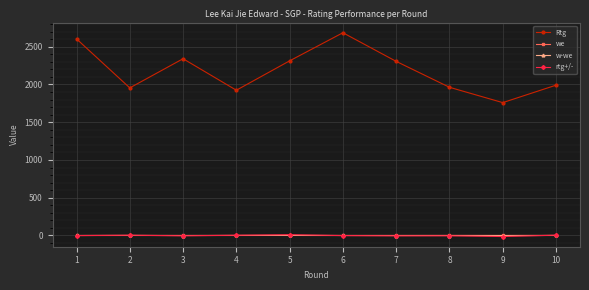

At how many categories does at least one series exceed 966?

10